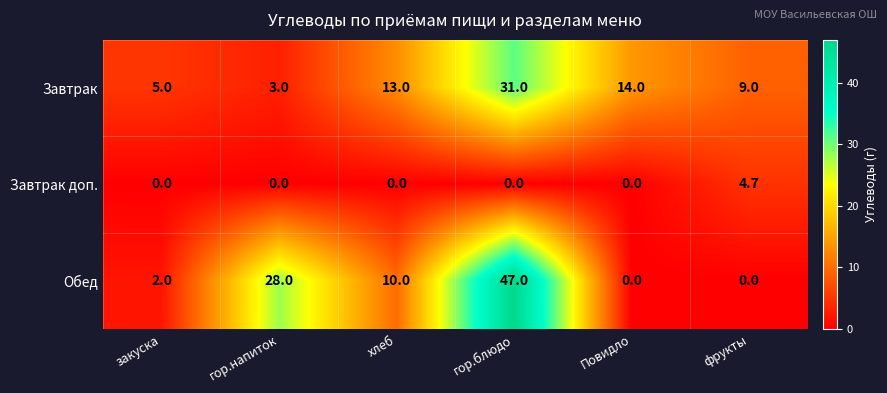

Which series changed the most between закуска and гор.блюдо?

Обед